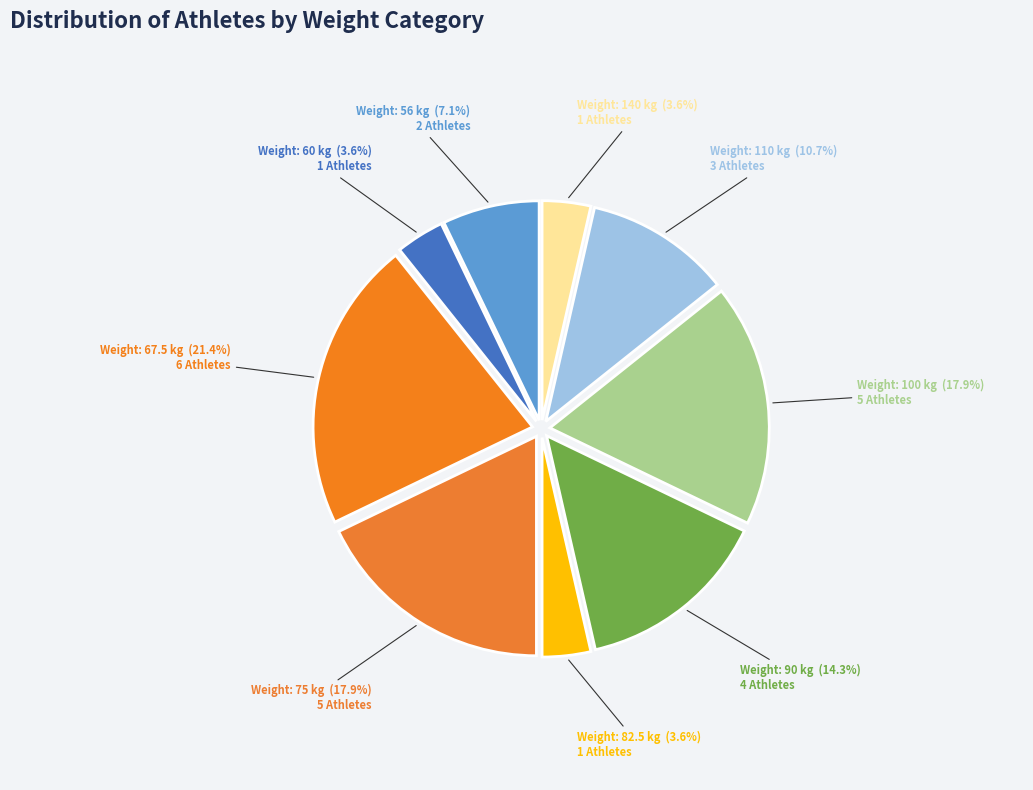

How many slices are in this pie chart?

9